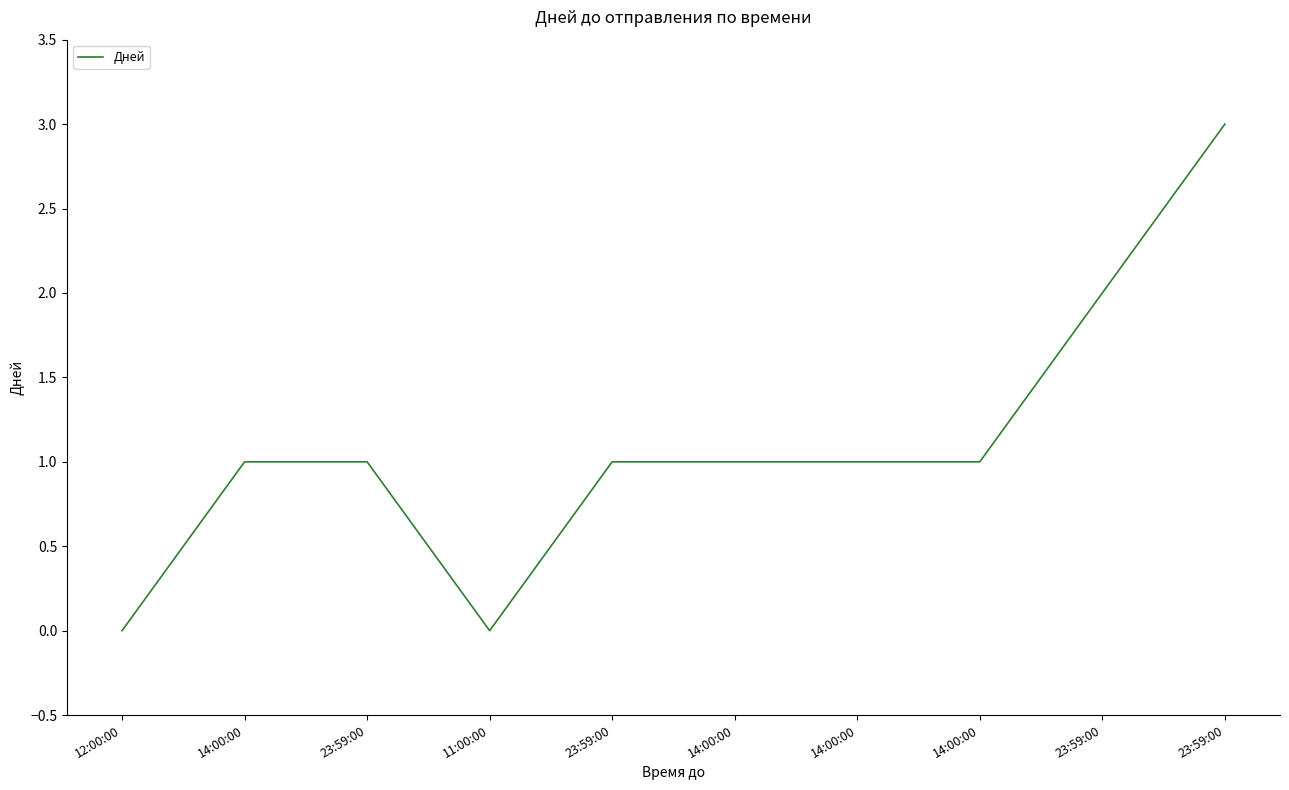

What is the maximum value shown in the chart?

3